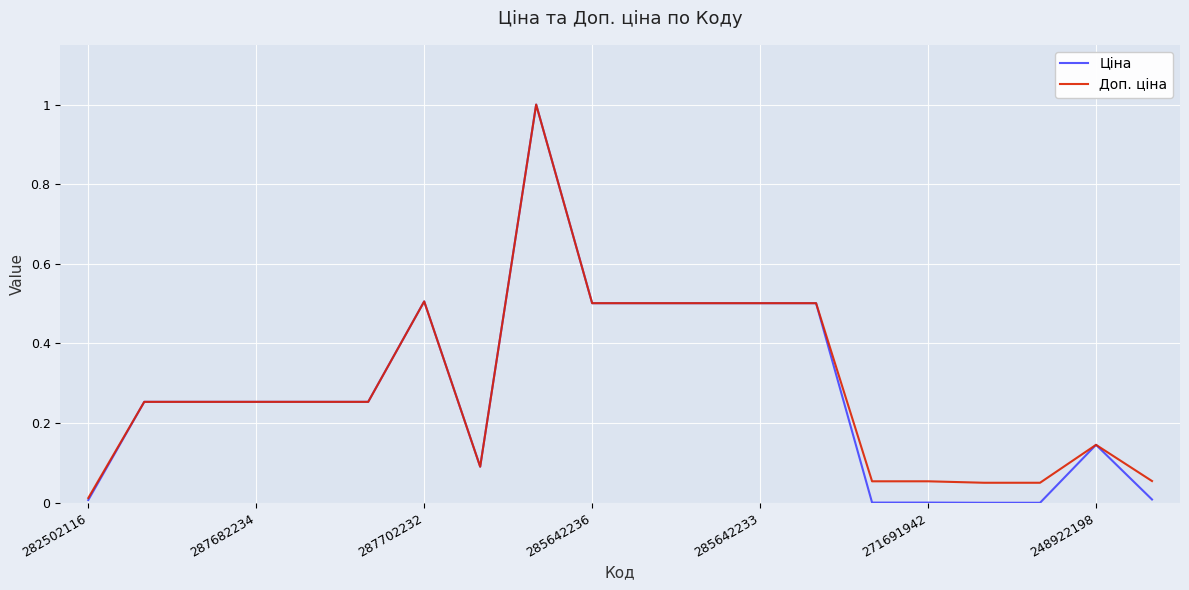

What is the maximum value shown in the chart?

1.0